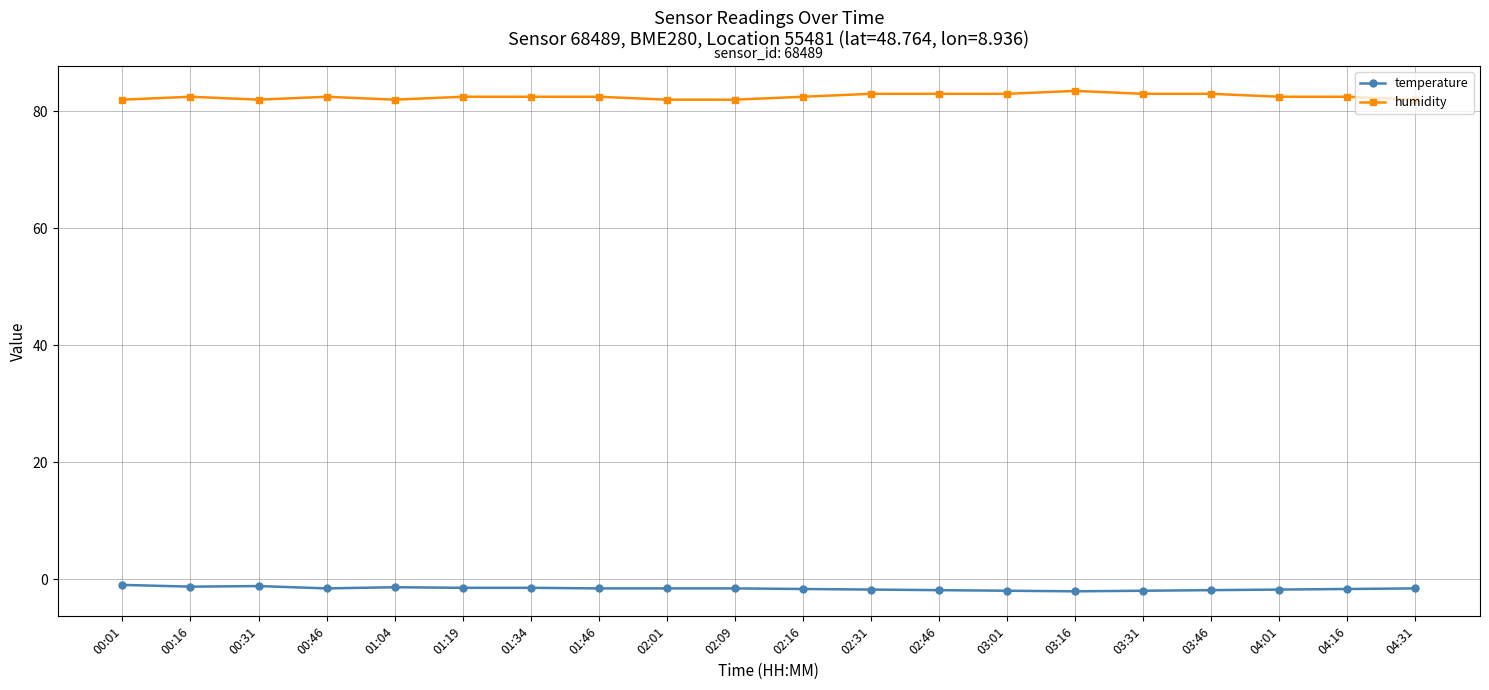

What is the label of the 19th point from the left?

04:16